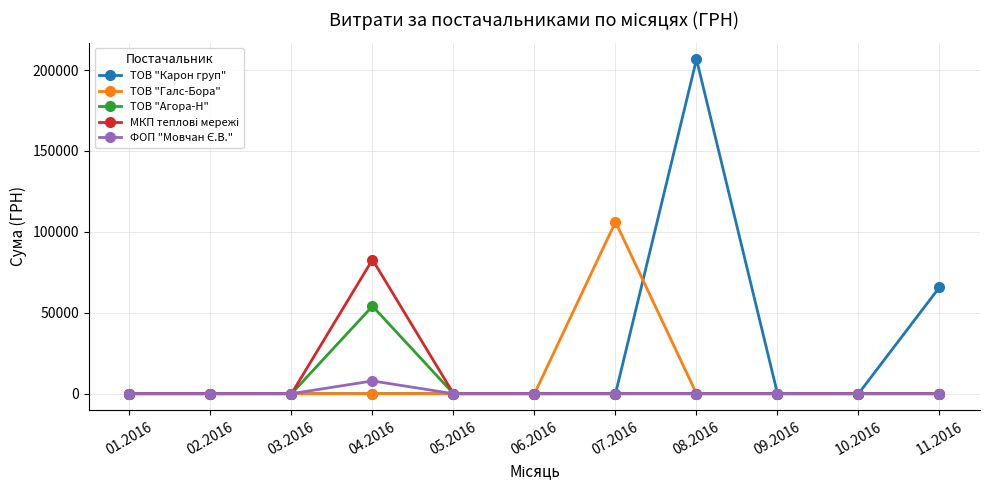

At which category is the sum across all series the highest?

08.2016